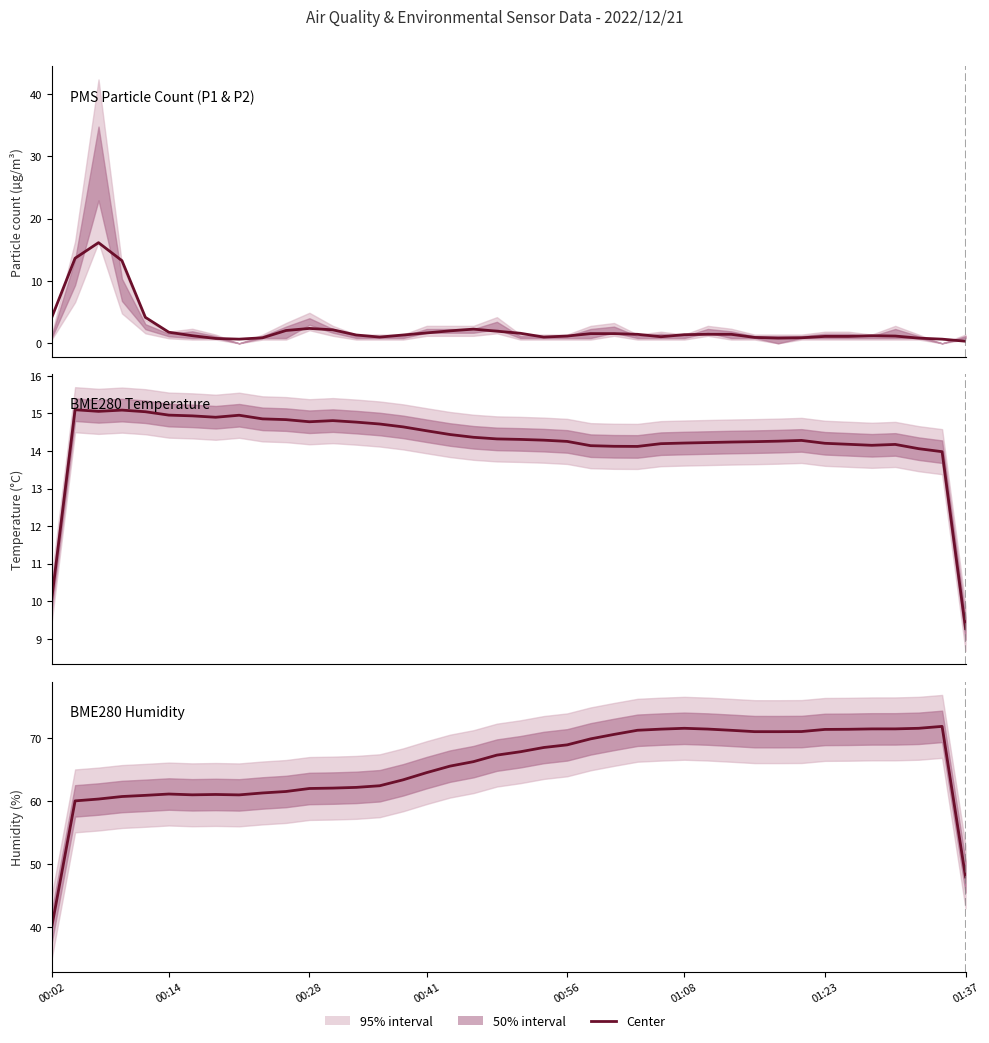

How many data points does each series have?

40